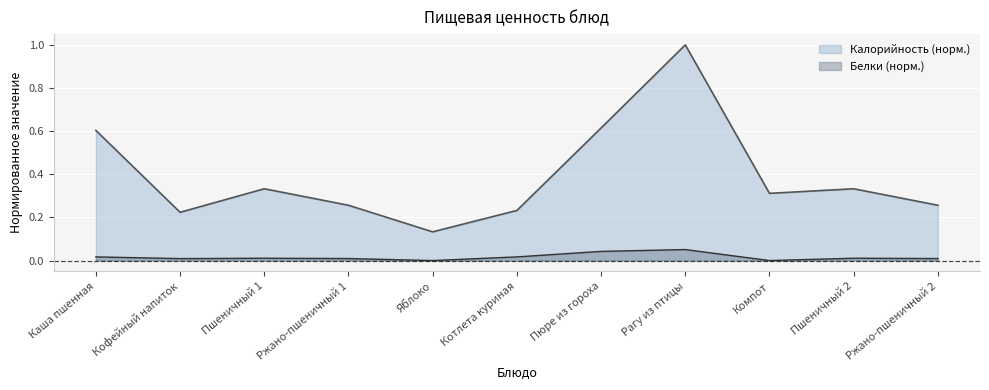

Reading left to right, list all the values displayed in this chart.

Калорийность: Каша пшенная=0.6	Кофейный напиток=0.2	Пшеничный 1=0.3	Ржано-пшеничный 1=0.3	Яблоко=0.1	Котлета куриная=0.2	Пюре из гороха=0.6	Рагу из птицы=1.0	Компот=0.3	Пшеничный 2=0.3	Ржано-пшеничный 2=0.3
Белки: Каша пшенная=0.0	Кофейный напиток=0.0	Пшеничный 1=0.0	Ржано-пшеничный 1=0.0	Яблоко=0.0	Котлета куриная=0.0	Пюре из гороха=0.0	Рагу из птицы=0.1	Компот=0.0	Пшеничный 2=0.0	Ржано-пшеничный 2=0.0